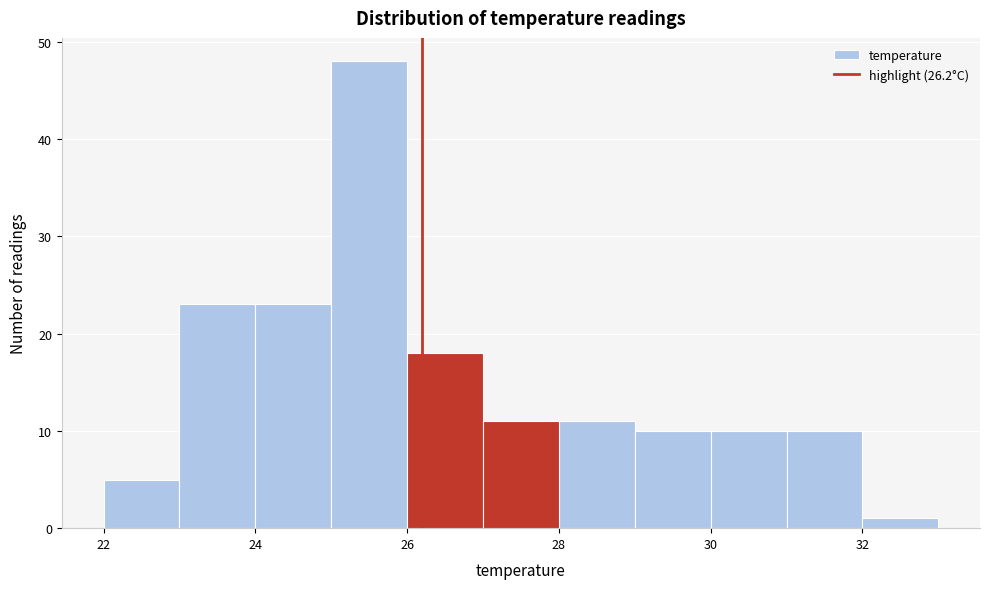

Over which range of the x-axis is the bar tallest?

25 to 26